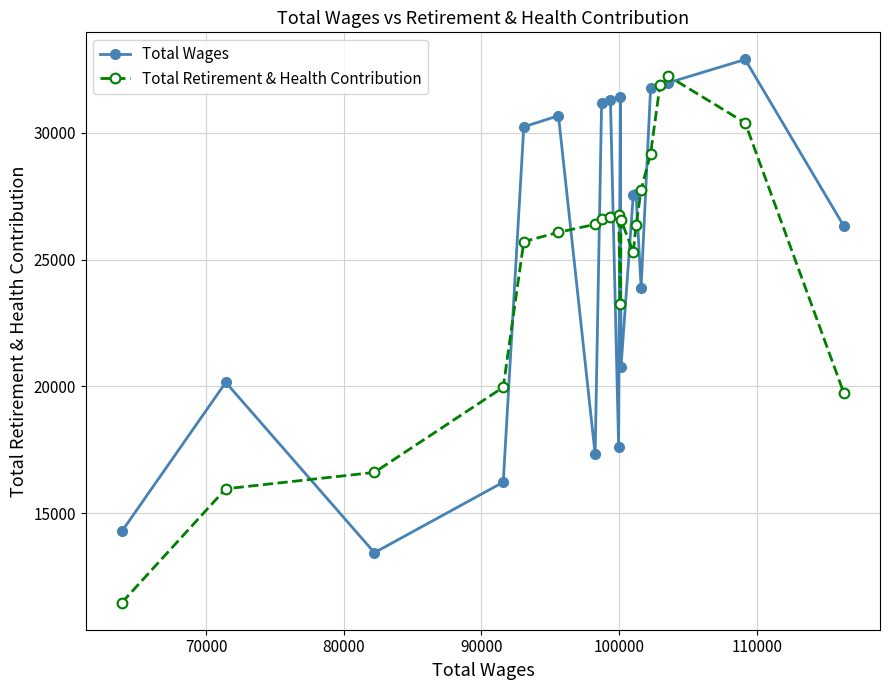

Which series has the widest spread of values?

Total Retirement & Health Contribution